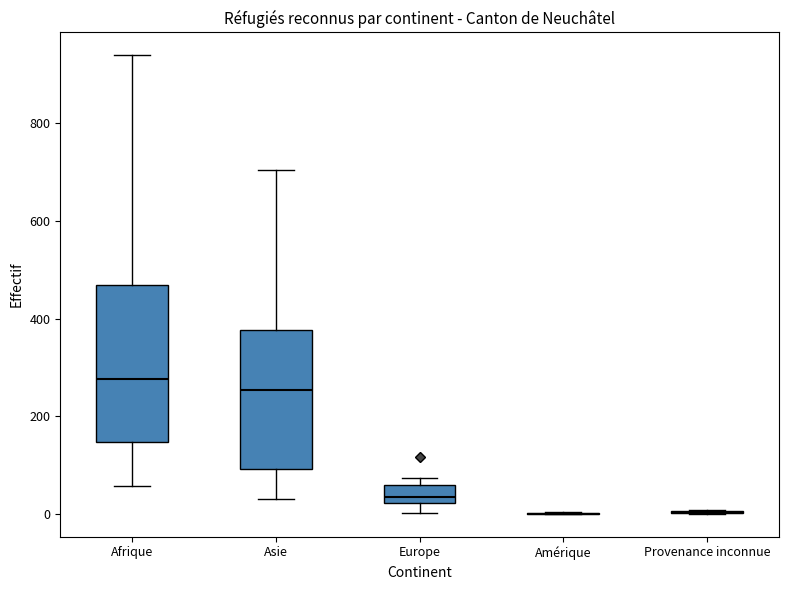

Reading left to right, transcribe this box plot: for each box, give where its median line is, the range the box spans, and where its two whiskers end, as read against the y-axis. The values are not printed on the chart, so give them approximately, as read against the axis.

Afrique: median 280, box 140 to 460, whiskers 60 to 940
Asie: median 260, box 100 to 380, whiskers 40 to 700
Europe: median 40, box 20 to 60, whiskers 0 to 80
Amérique: box collapsed to a line at 0, whiskers 0 to 0
Provenance inconnue: box collapsed to a line at 0, whiskers 0 to 0